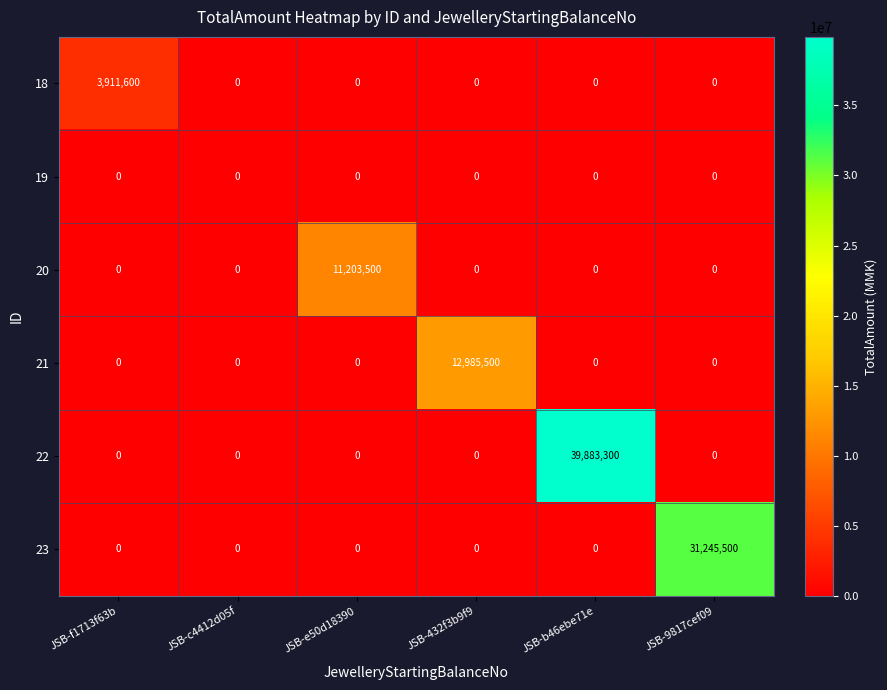

The 19 series shows 0 at JSB-9817cef09. True or false?

True